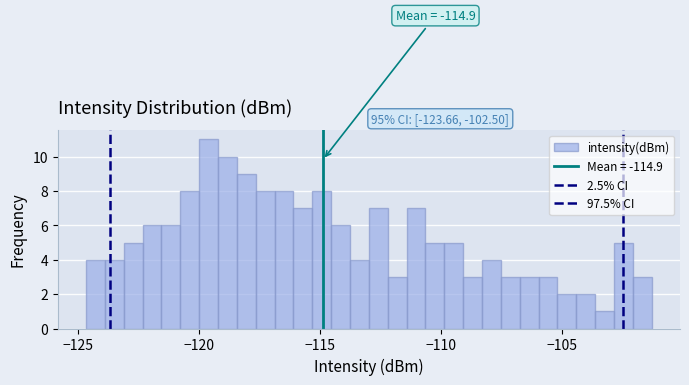

Around what value on the x-axis is the tallest bar? Give the approximate position of its centre, as read against the axis.

-119.5